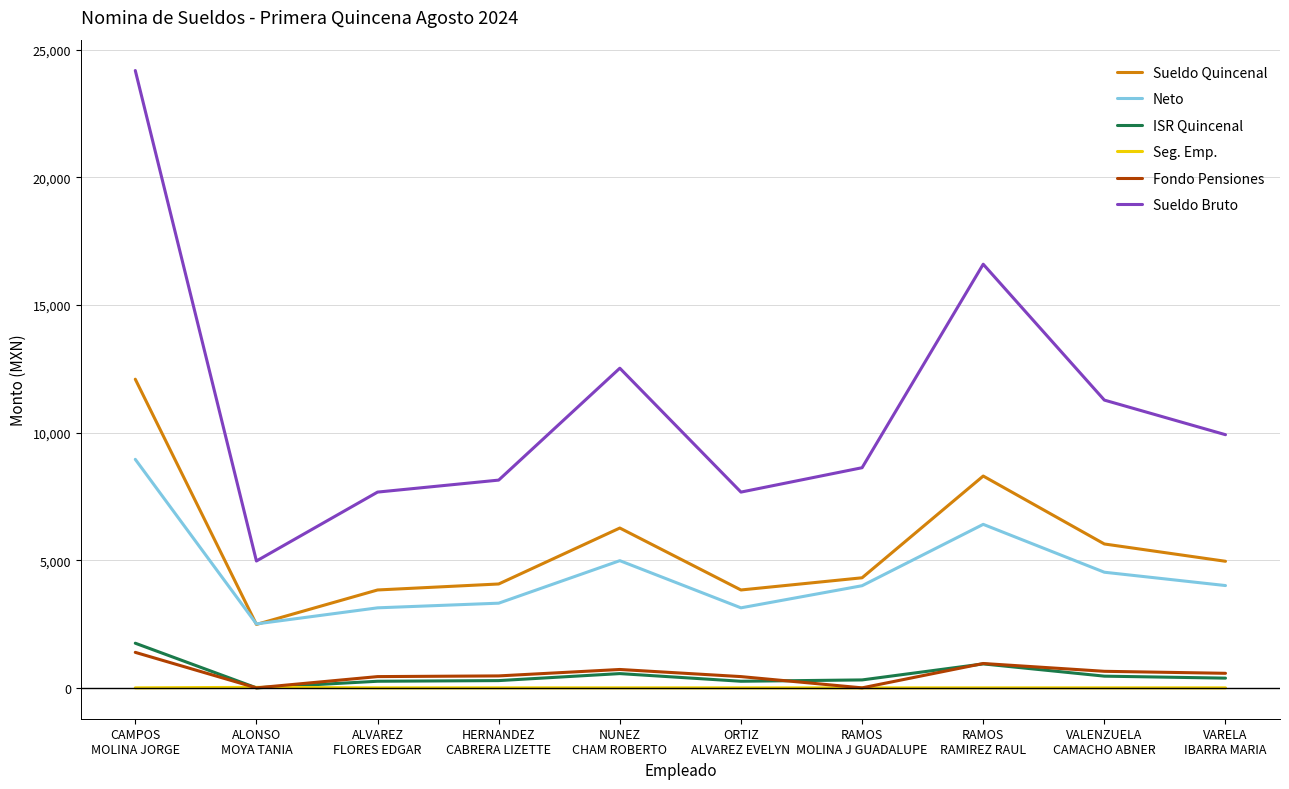

Which series has the widest spread of values?

Sueldo Bruto